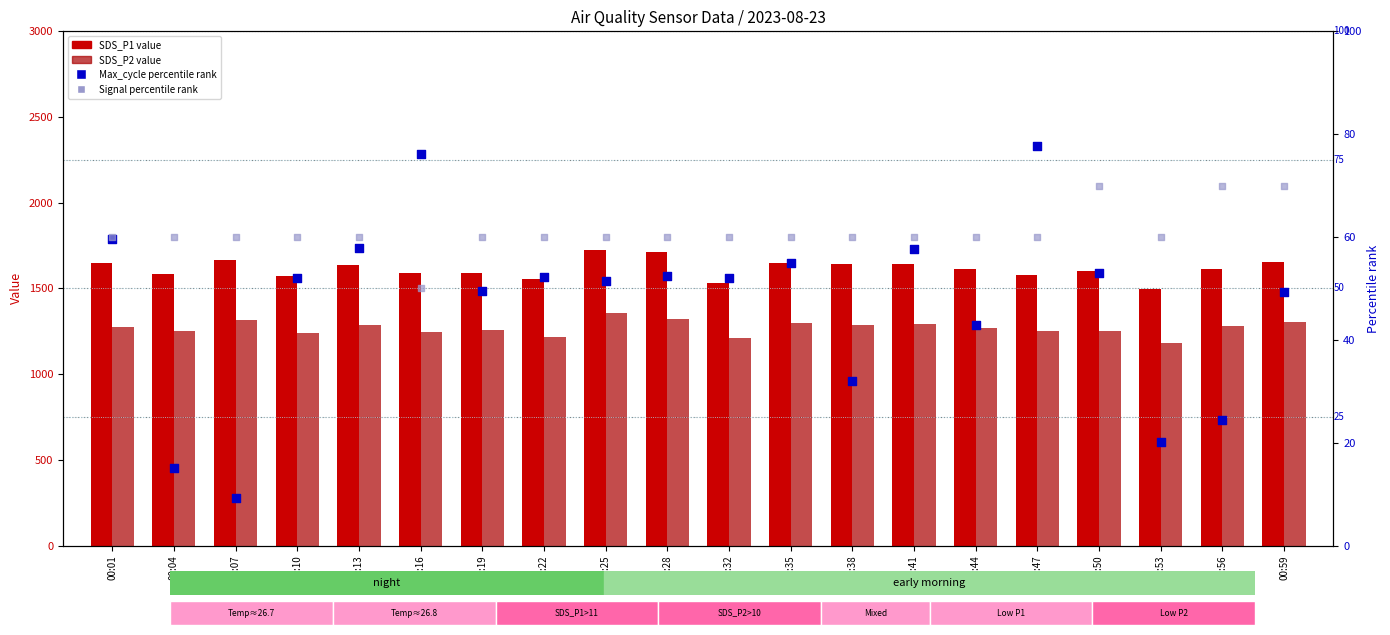

Which series has the largest Y range (max minus min)?

SDS_P1